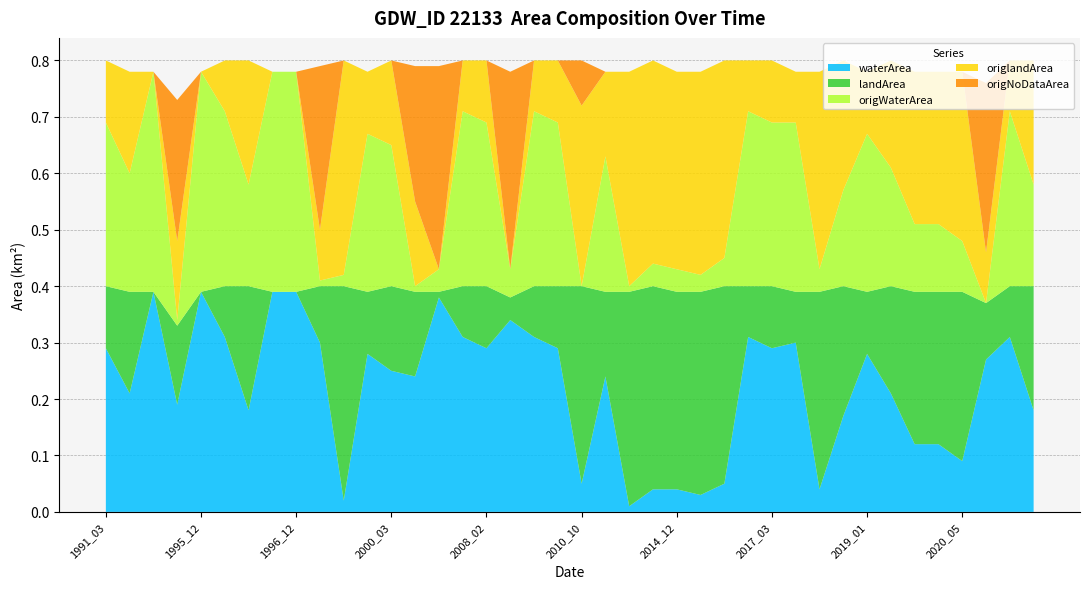

Reading left to right, what are all the values shown in this chart?

waterArea: 0.3	0.2	0.4	0.2	0.4	0.3	0.2	0.4	0.4	0.3	0.0	0.3	0.2	0.2	0.4	0.3	0.3	0.3	0.3	0.3	0.1	0.2	0.0	0.0	0.0	0.0	0.1	0.3	0.3	0.3	0.0	0.2	0.3	0.2	0.1	0.1	0.1	0.3	0.3	0.2
landArea: 0.1	0.2	0.0	0.1	0.0	0.1	0.2	0.0	0.0	0.1	0.4	0.1	0.1	0.1	0.0	0.1	0.1	0.0	0.1	0.1	0.3	0.1	0.4	0.4	0.3	0.4	0.3	0.1	0.1	0.1	0.3	0.2	0.1	0.2	0.3	0.3	0.3	0.1	0.1	0.2
origWaterArea: 0.3	0.2	0.4	0.0	0.4	0.3	0.2	0.4	0.4	0.0	0.0	0.3	0.2	0.0	0.0	0.3	0.3	0.1	0.3	0.3	0.0	0.2	0.0	0.0	0.0	0.0	0.1	0.3	0.3	0.3	0.0	0.2	0.3	0.2	0.1	0.1	0.1	0.0	0.3	0.2
origlandArea: 0.1	0.2	0.0	0.1	0.0	0.1	0.2	0.0	0.0	0.1	0.4	0.1	0.1	0.1	0.0	0.1	0.1	0.0	0.1	0.1	0.3	0.1	0.4	0.4	0.3	0.4	0.3	0.1	0.1	0.1	0.3	0.2	0.1	0.2	0.3	0.3	0.3	0.1	0.1	0.2
origNoDataArea: 0.0	0.0	0.0	0.2	0.0	0.0	0.0	0.0	0.0	0.3	0.0	0.0	0.0	0.2	0.4	0.0	0.0	0.3	0.0	0.0	0.1	0.0	0.0	0.0	0.0	0.0	0.0	0.0	0.0	0.0	0.0	0.0	0.0	0.0	0.0	0.0	0.0	0.3	0.0	0.0